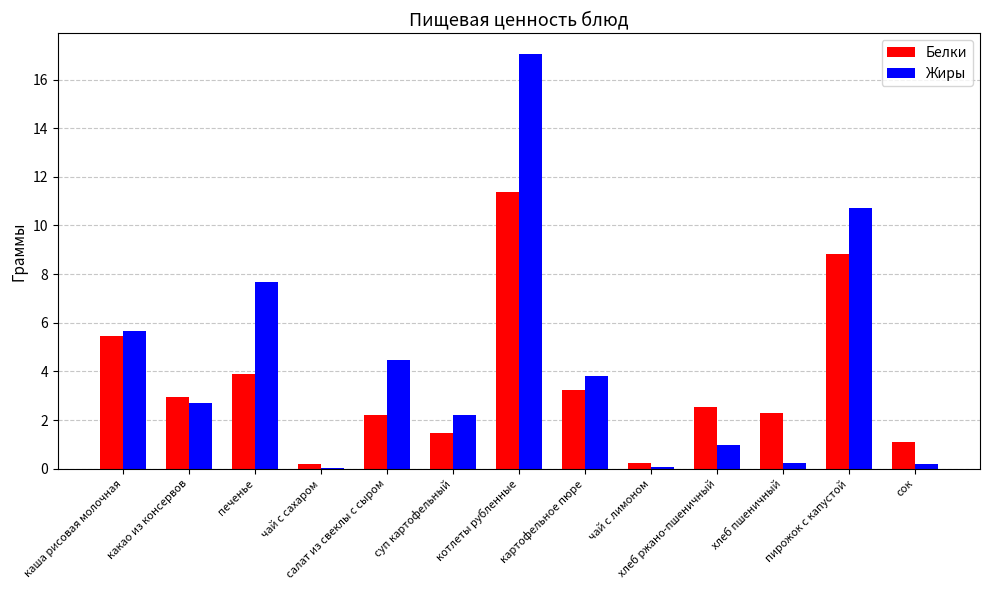

What is the greatest value displayed?

17.1